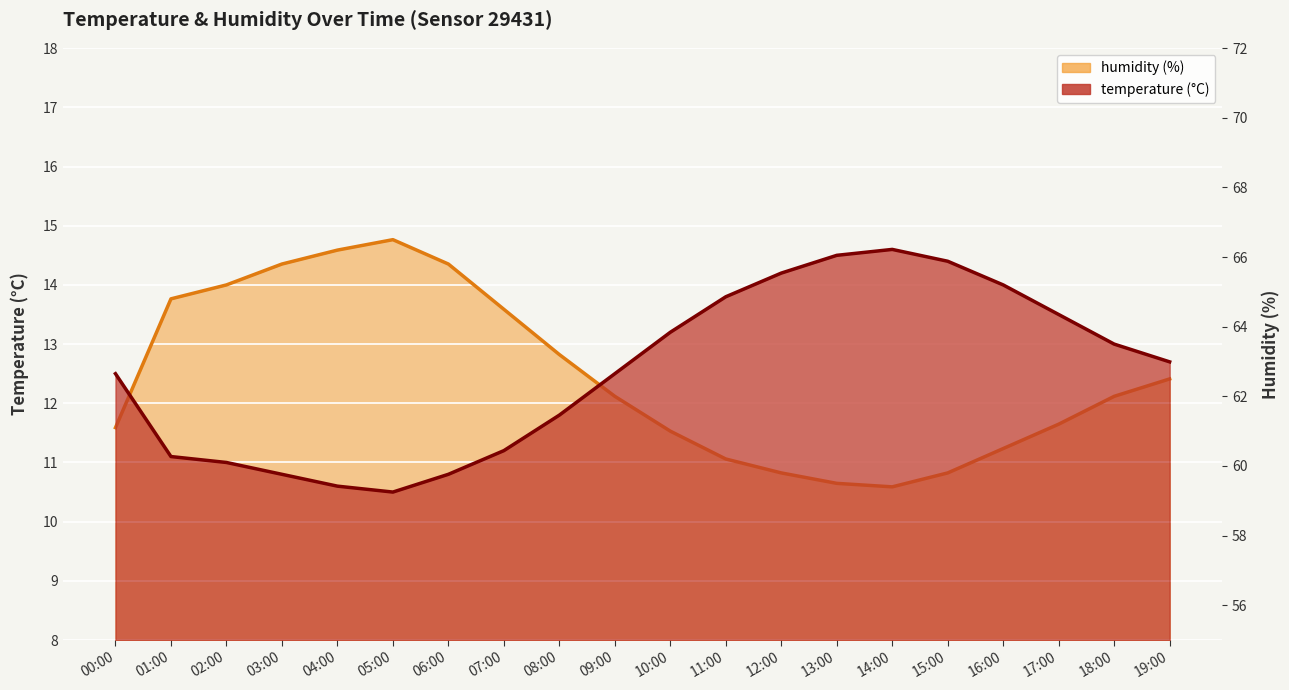

Which series has the widest spread of values?

humidity